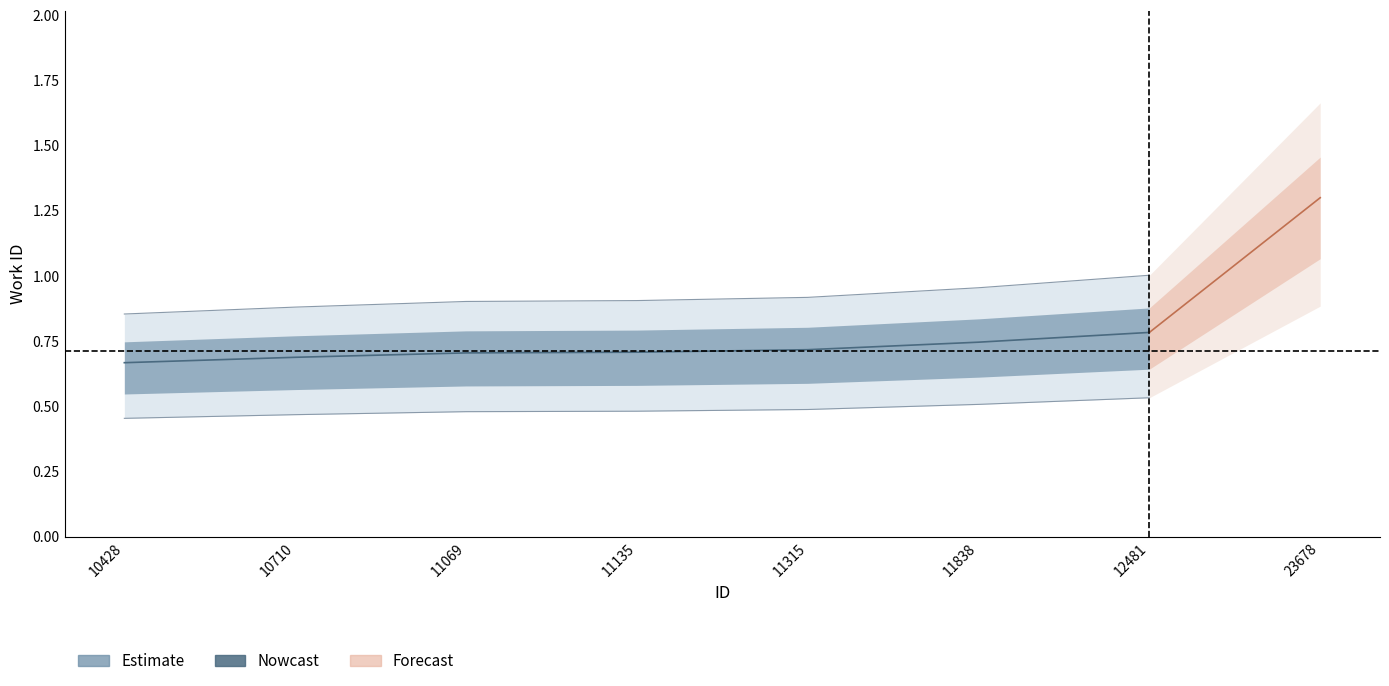

What is the difference between the maximum and minimum values?

0.1